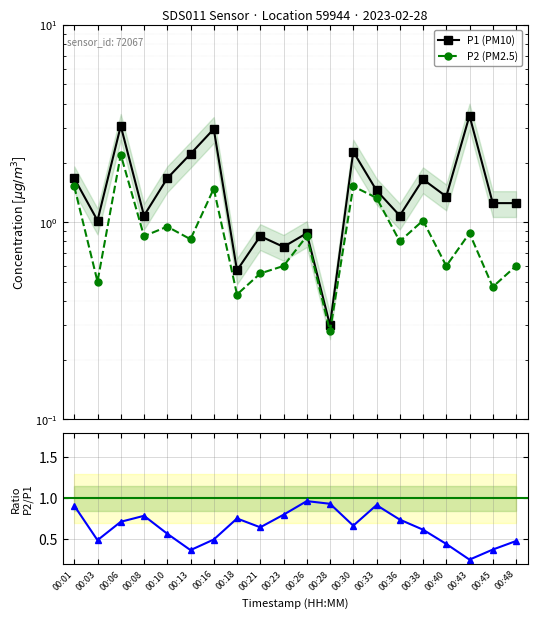

True or false: P1 (PM10) has more than 1 points higher than both neighbors.

True